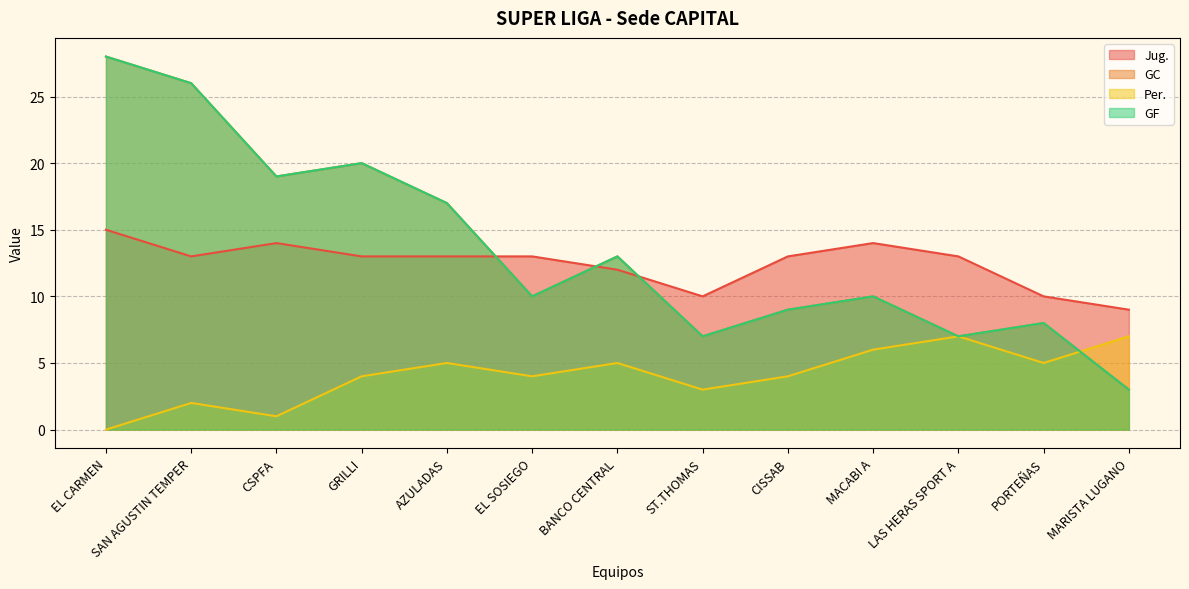

What position from the left is EL CARMEN?

1